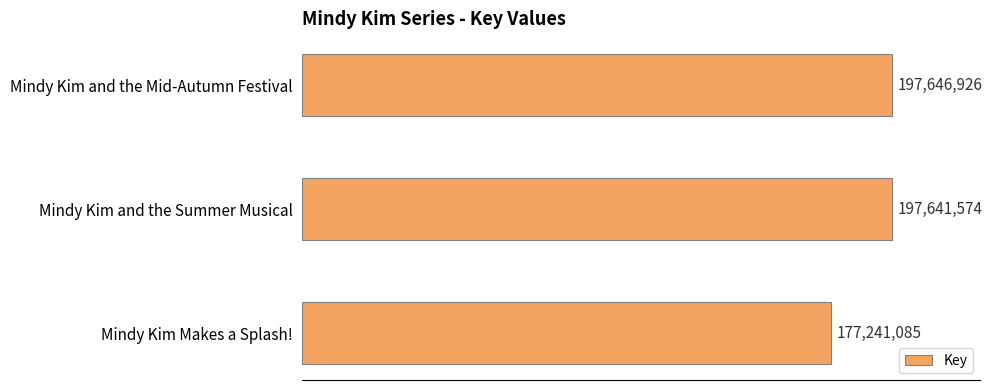

Rank the categories by value from lowest to highest.

Mindy Kim Makes a Splash!, Mindy Kim and the Summer Musical, Mindy Kim and the Mid-Autumn Festival